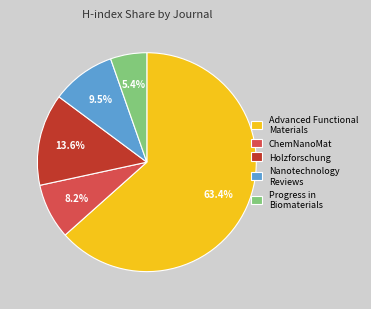

Count the number of slices in the pie.

5